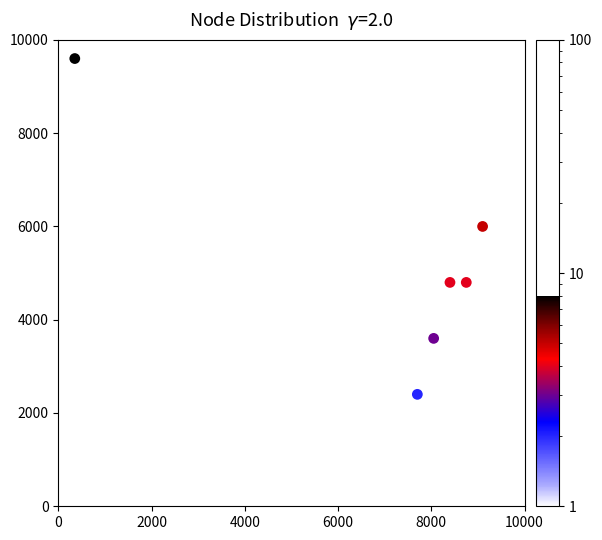

What is the range of X values (max minus min)?

9100